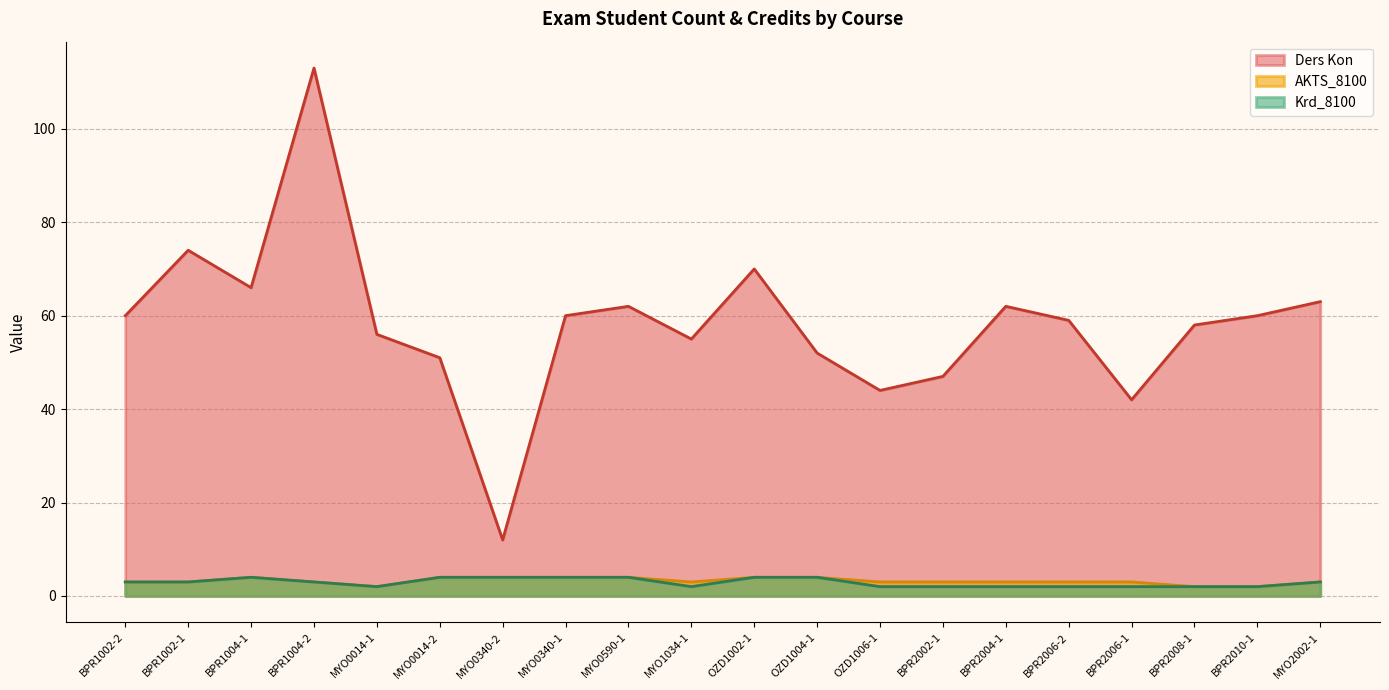

At which category is the sum across all series the highest?

BPR1004-2